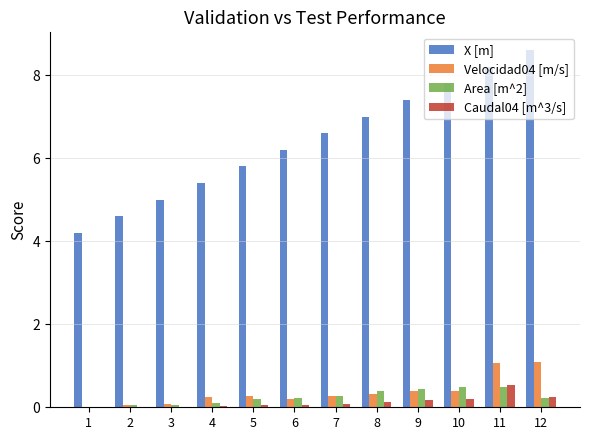

Is the value of X [m] at 2 greater than the value of Area [m^2] at 12?

Yes